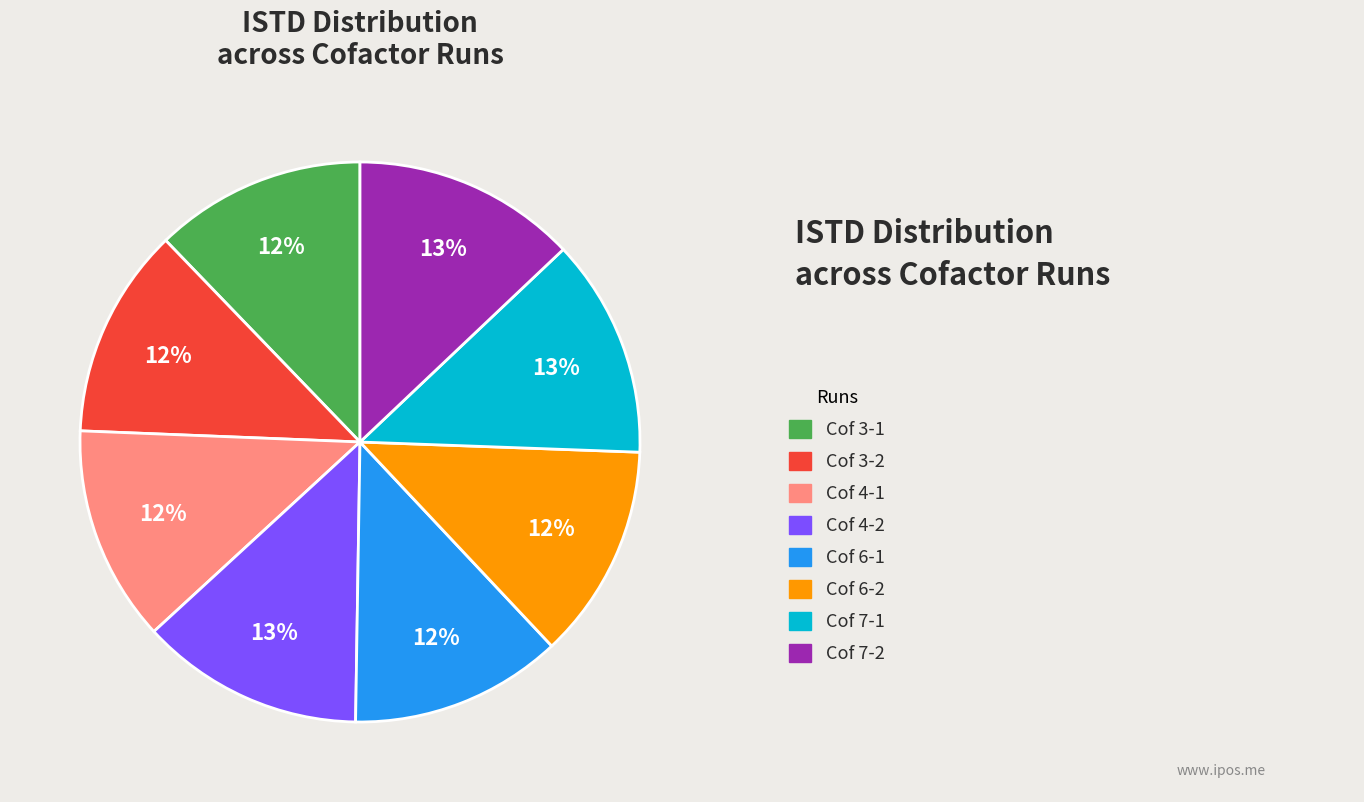

Is there a majority slice in this chart?

No